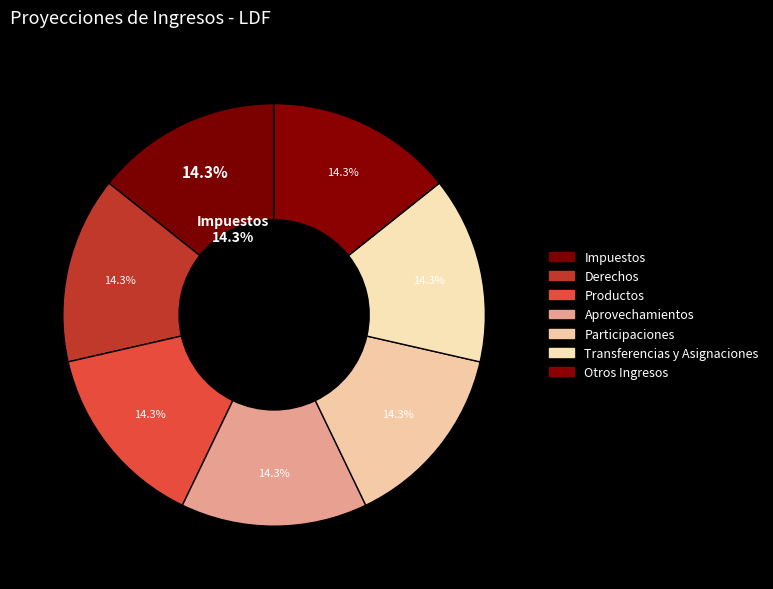

True or false: Derechos accounts for 15% of the total.

False